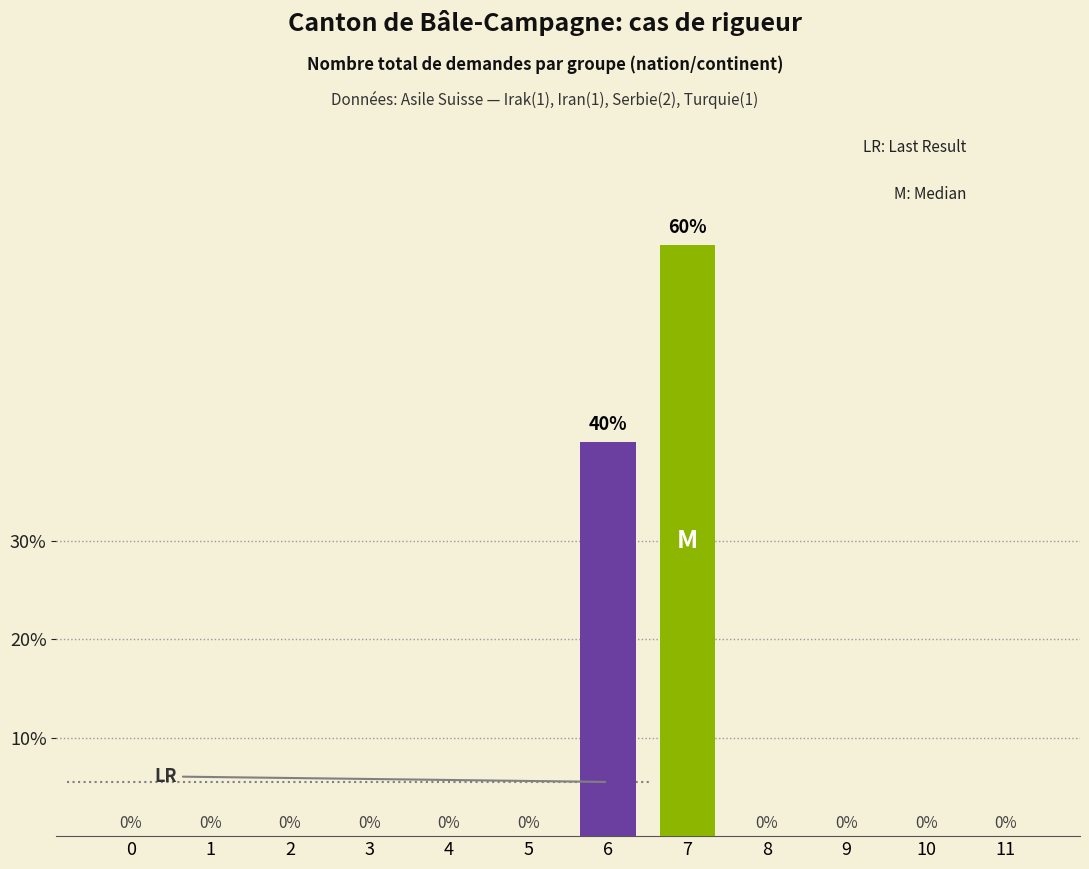

Reading left to right, transcribe all the data shown in this chart.

0=0	1=0	2=0	3=0	4=0	5=0	6=40	7=60	8=0	9=0	10=0	11=0